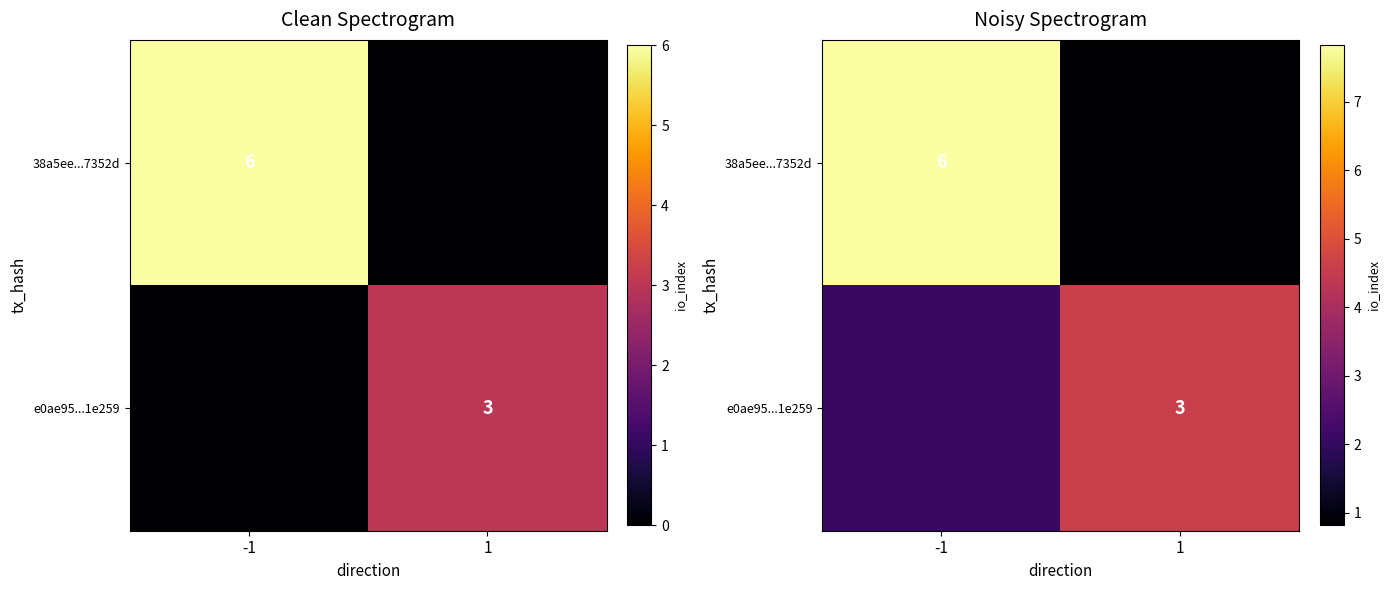

The e0ae95...1e259 series shows 3.6 at -1. True or false?

False